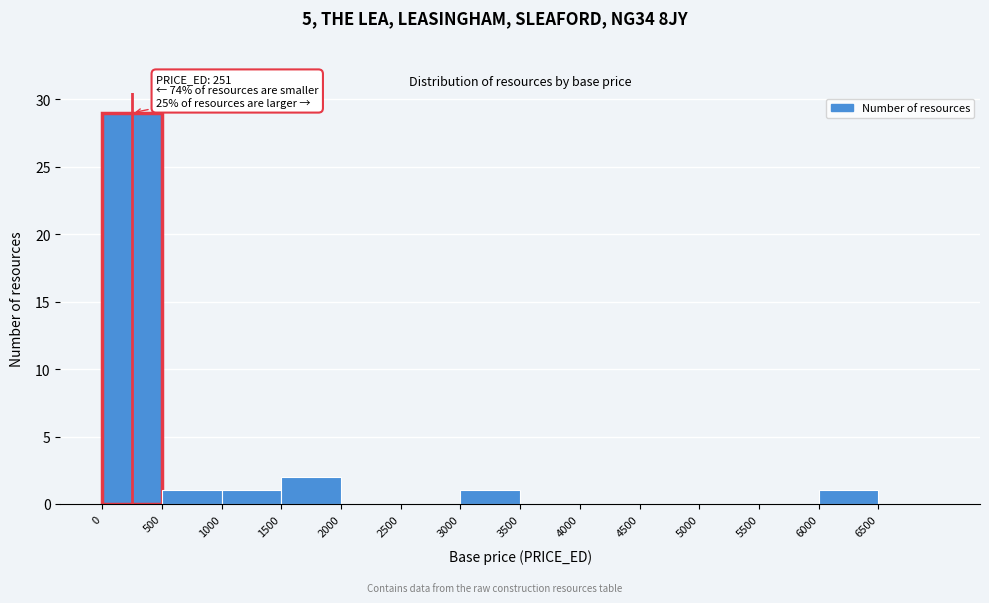

Which range on the x-axis has the tallest bar?

0 to 500